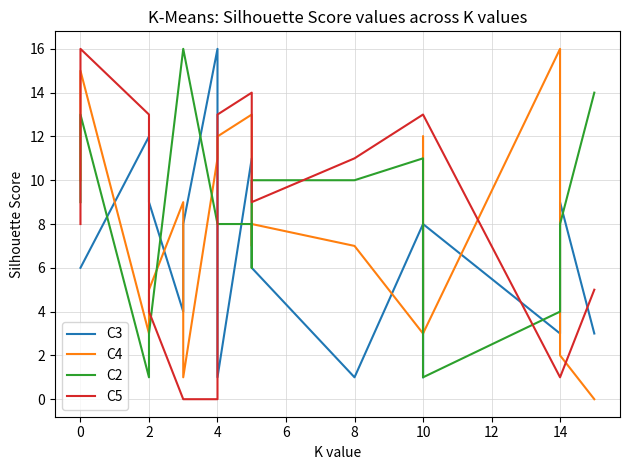

The value of C4 at 4 is 12. True or false?

True